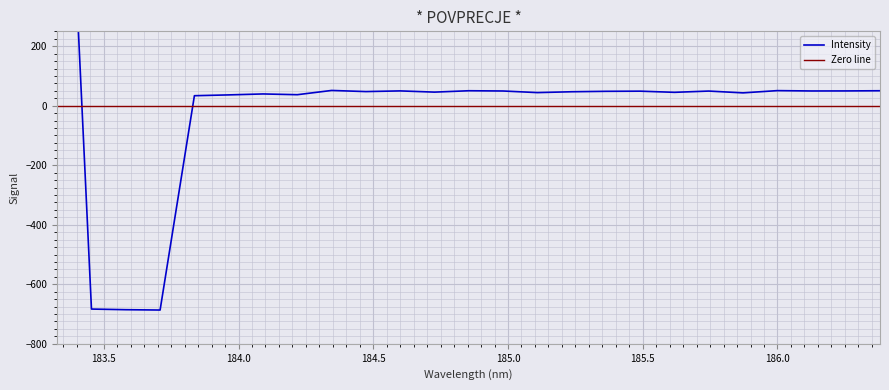

What is the label of the 12th point from the left?

184.727132205216